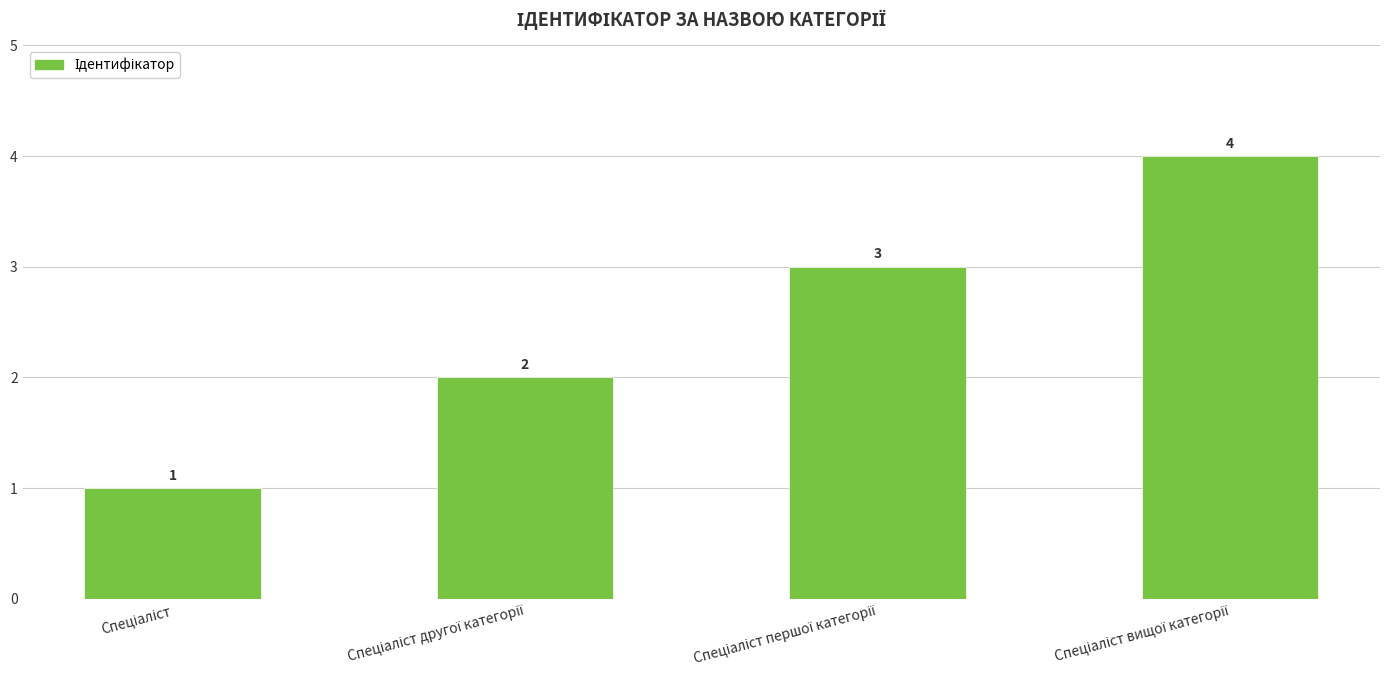

What is the difference between the maximum and minimum values?

3